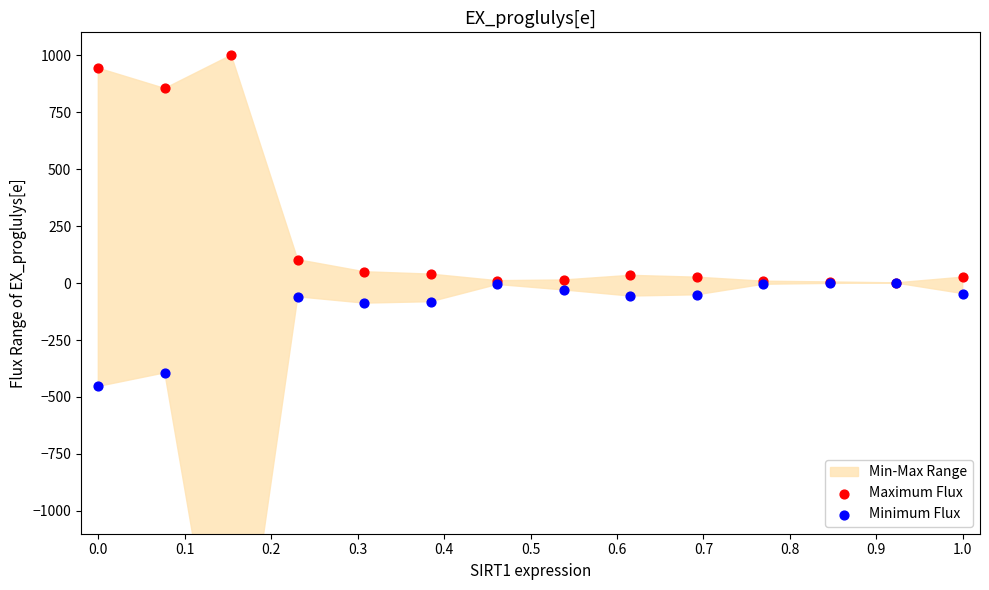

Which series has the widest spread of Y values?

Minimum Flux